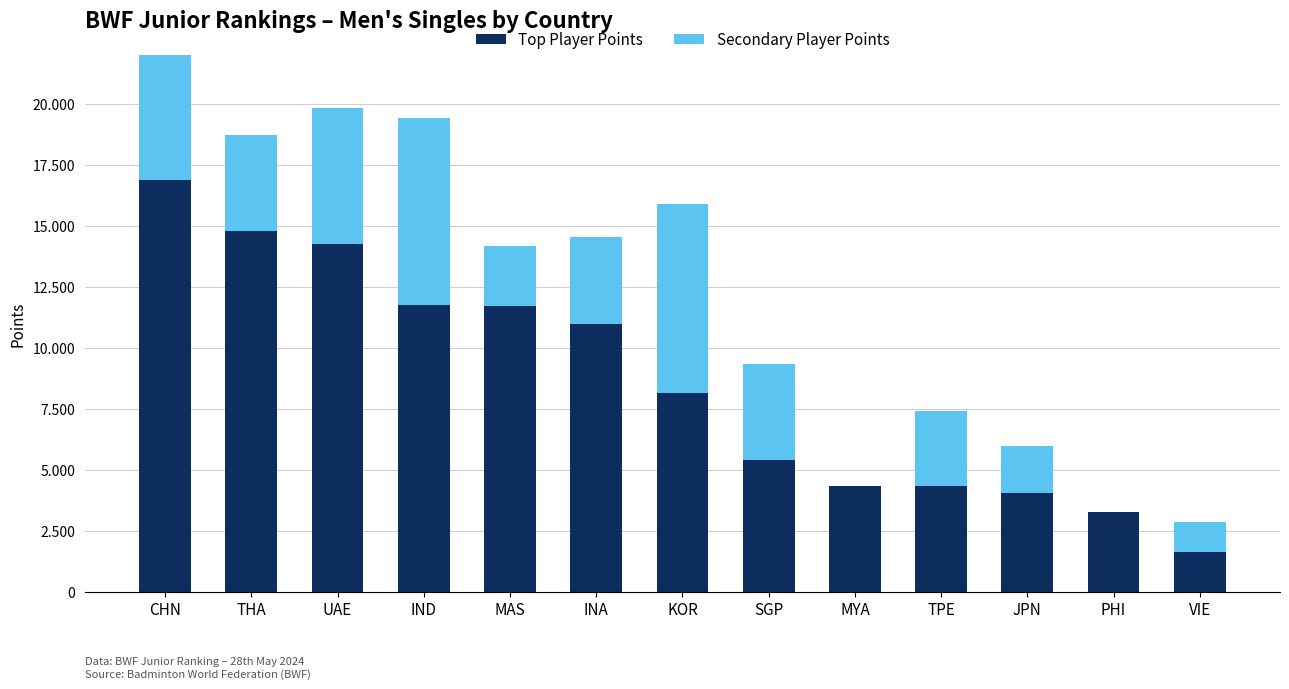

Which label corresponds to the largest value in the chart?

CHN